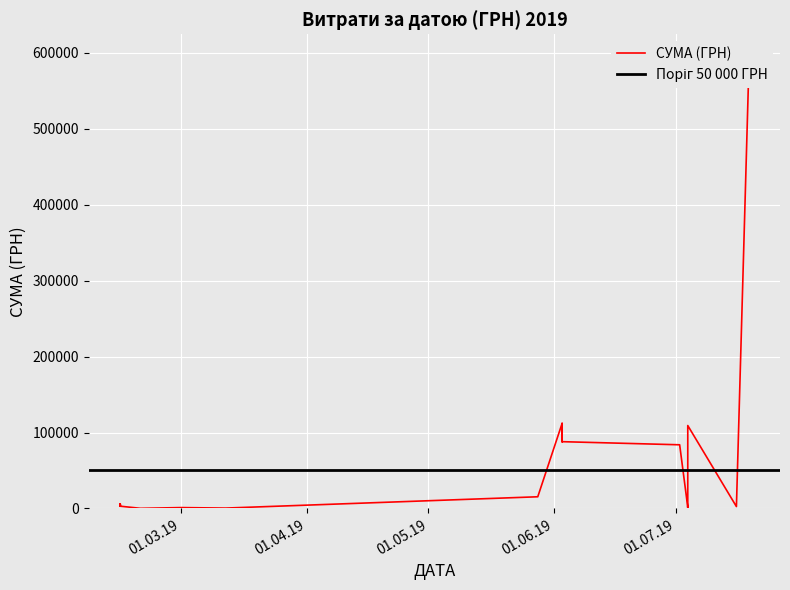

True or false: the data has more than 2 interior local peaks.

True